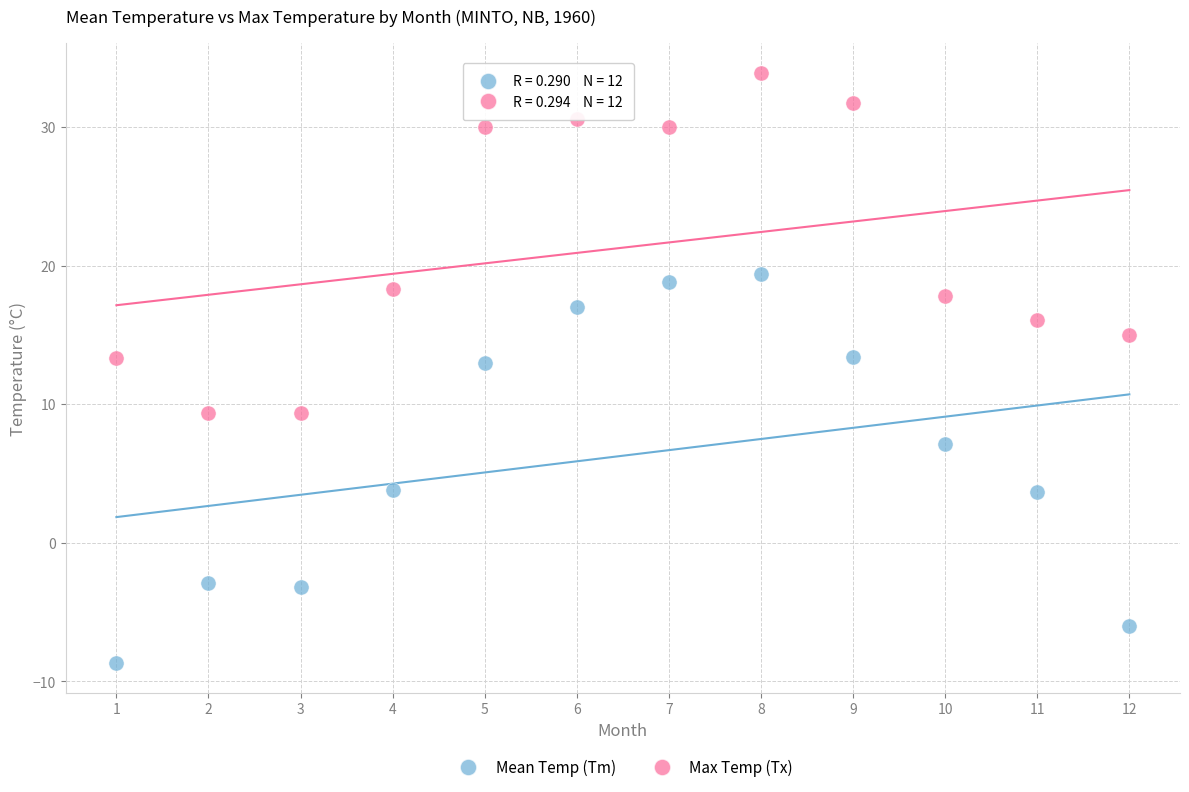

Which series has the widest spread of Y values?

Mean Temp (Tm)